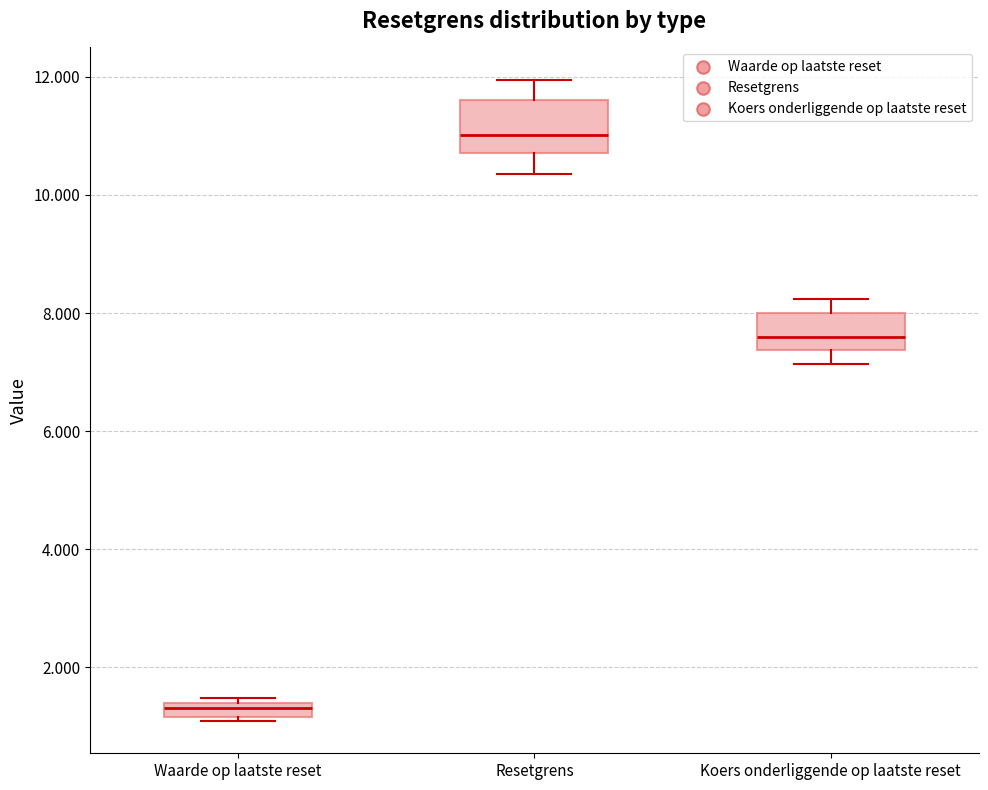

Where does the median line of the box for Koers onderliggende op laatste reset sit on the y-axis? The values are not printed on the chart, so give them approximately, as read against the axis.

7.6